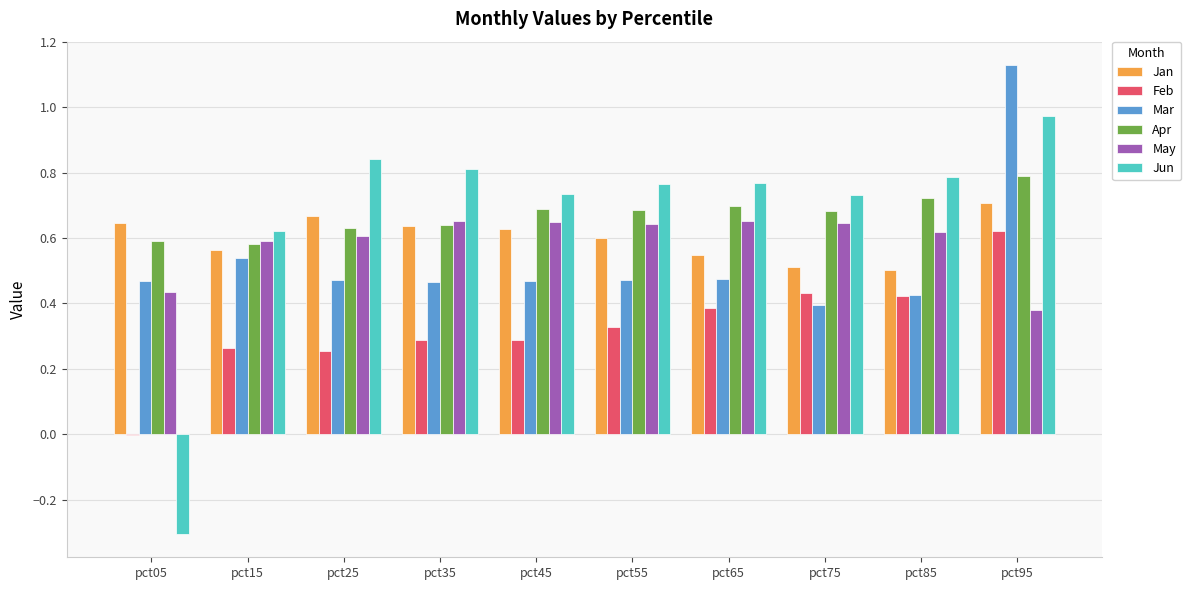

What are all the series names shown in the legend?

Jan, Feb, Mar, Apr, May, Jun